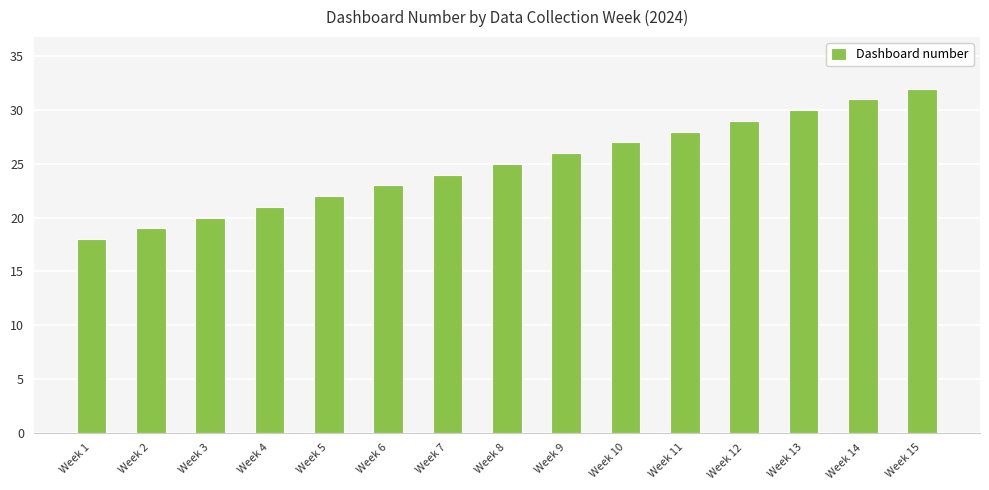

What is the difference between the maximum and second lowest values?

13